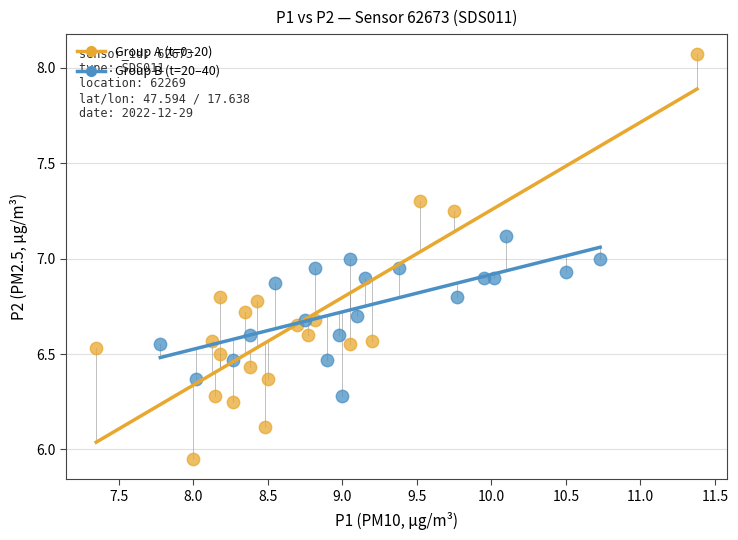

What are all the series names shown in the legend?

Group A (t=0–20), Group B (t=20–40)